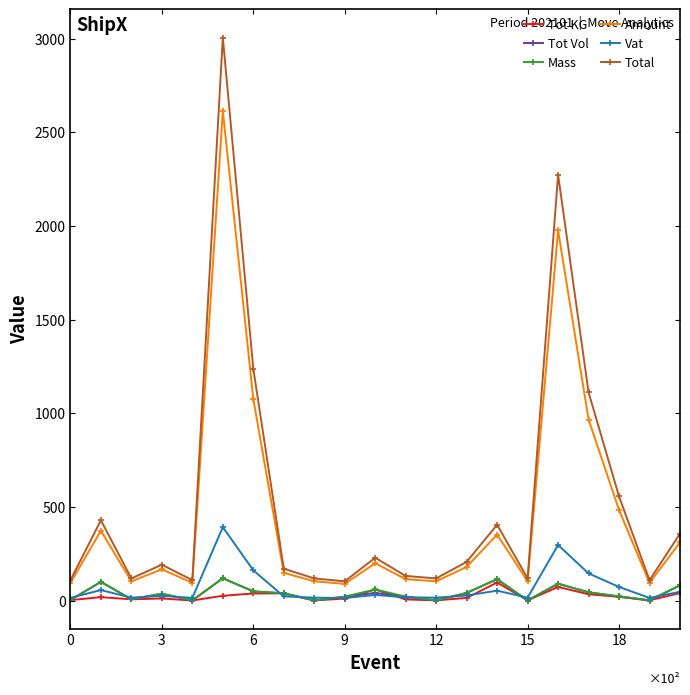

What is the value of the Vat point at the 7th from the left?

161.5